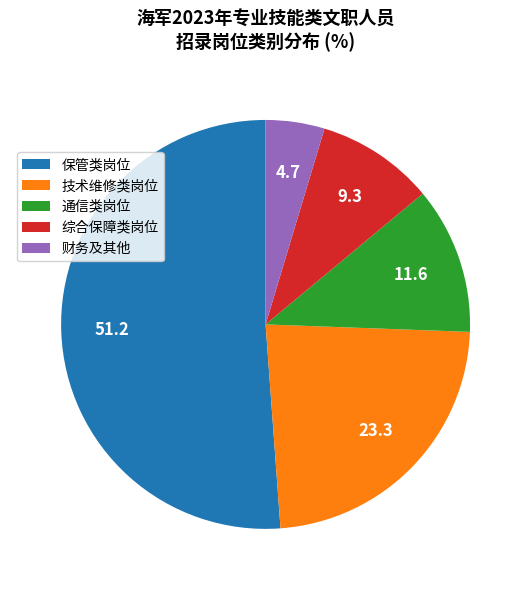

Combined, do 财务及其他 and 保管类岗位 account for over 50%?

Yes